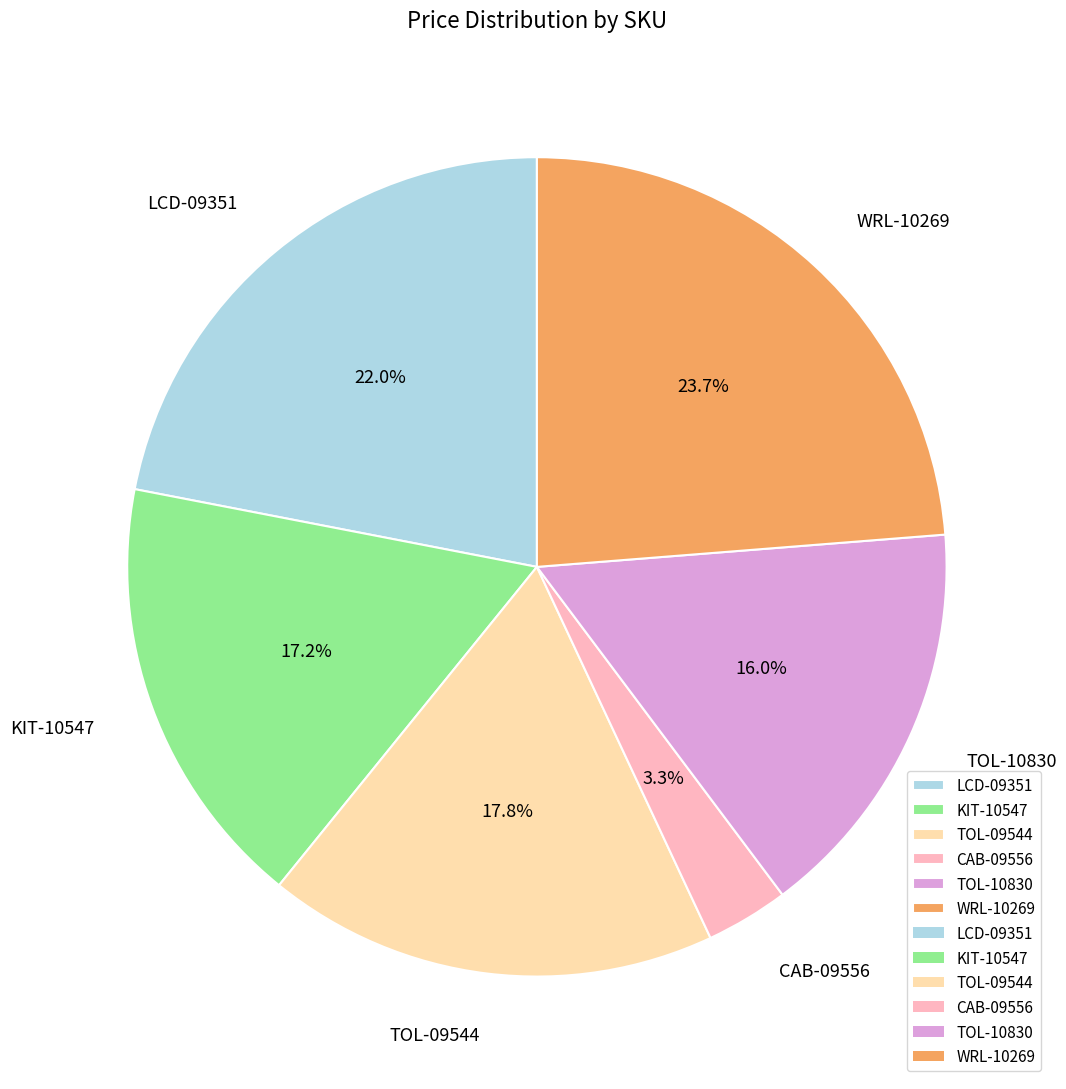

Rank the categories by value from lowest to highest.

CAB-09556, TOL-10830, KIT-10547, TOL-09544, LCD-09351, WRL-10269